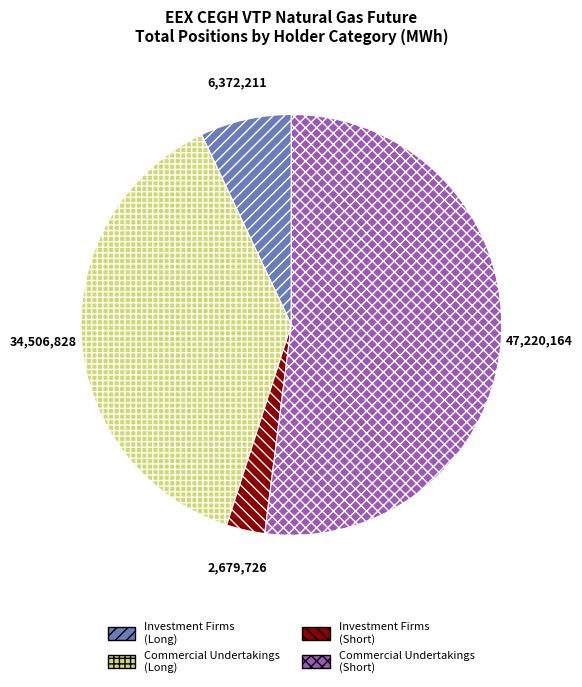

Do Investment Firms (Short) and Commercial Undertakings (Short) together represent more than half of the pie?

Yes